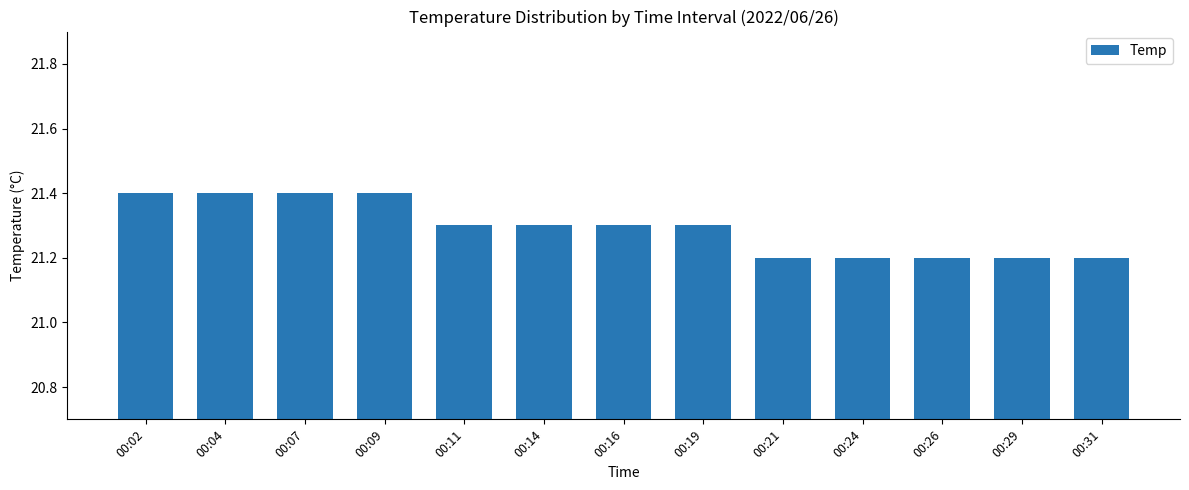

Is it true that the value at 00:11 is 21.3?

True